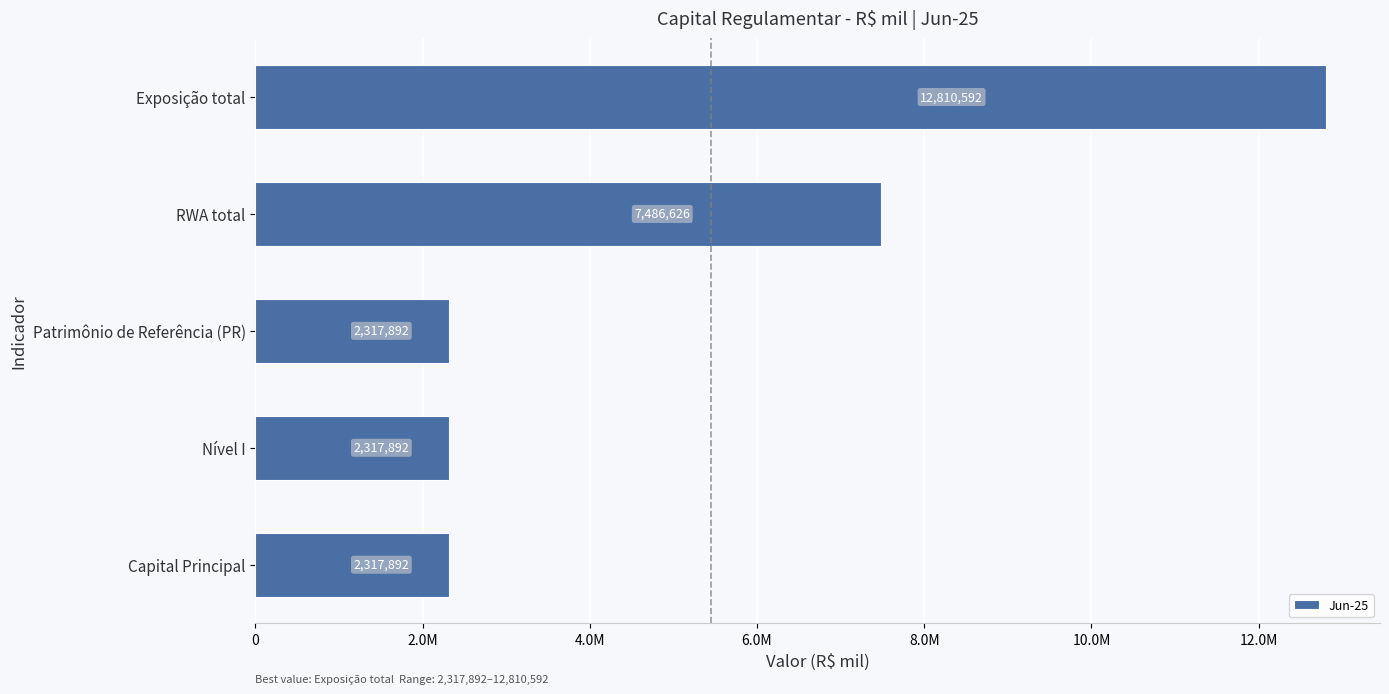

Which category has the highest value across all series?

Exposição total